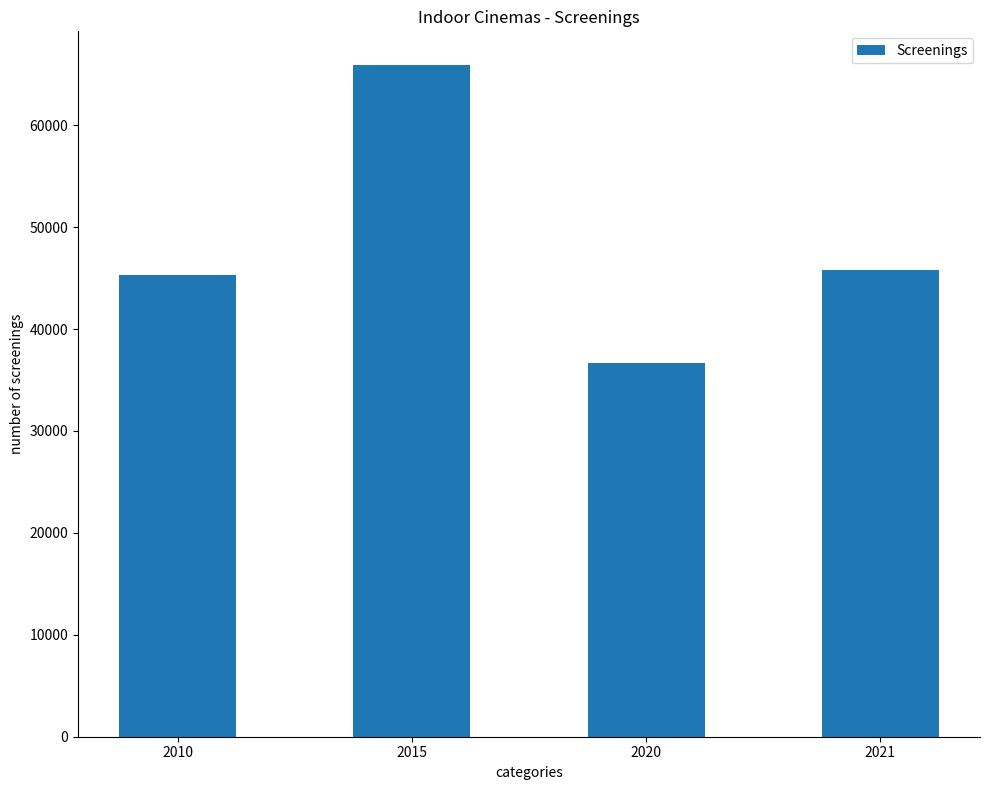

Approximately how many times larger is the value at 2020 compared to 2021?

0.8